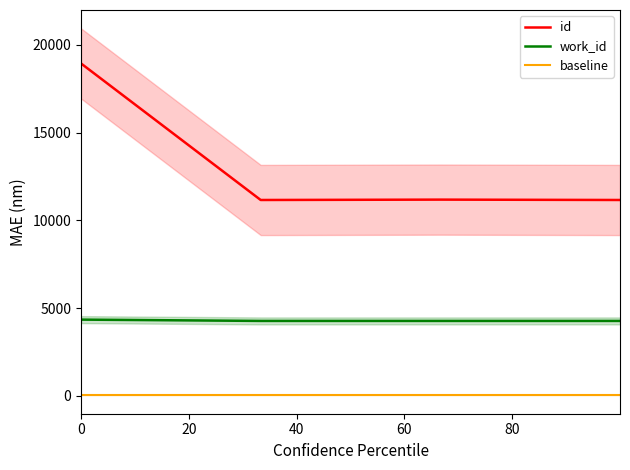

True or false: baseline and id cross at least once.

False